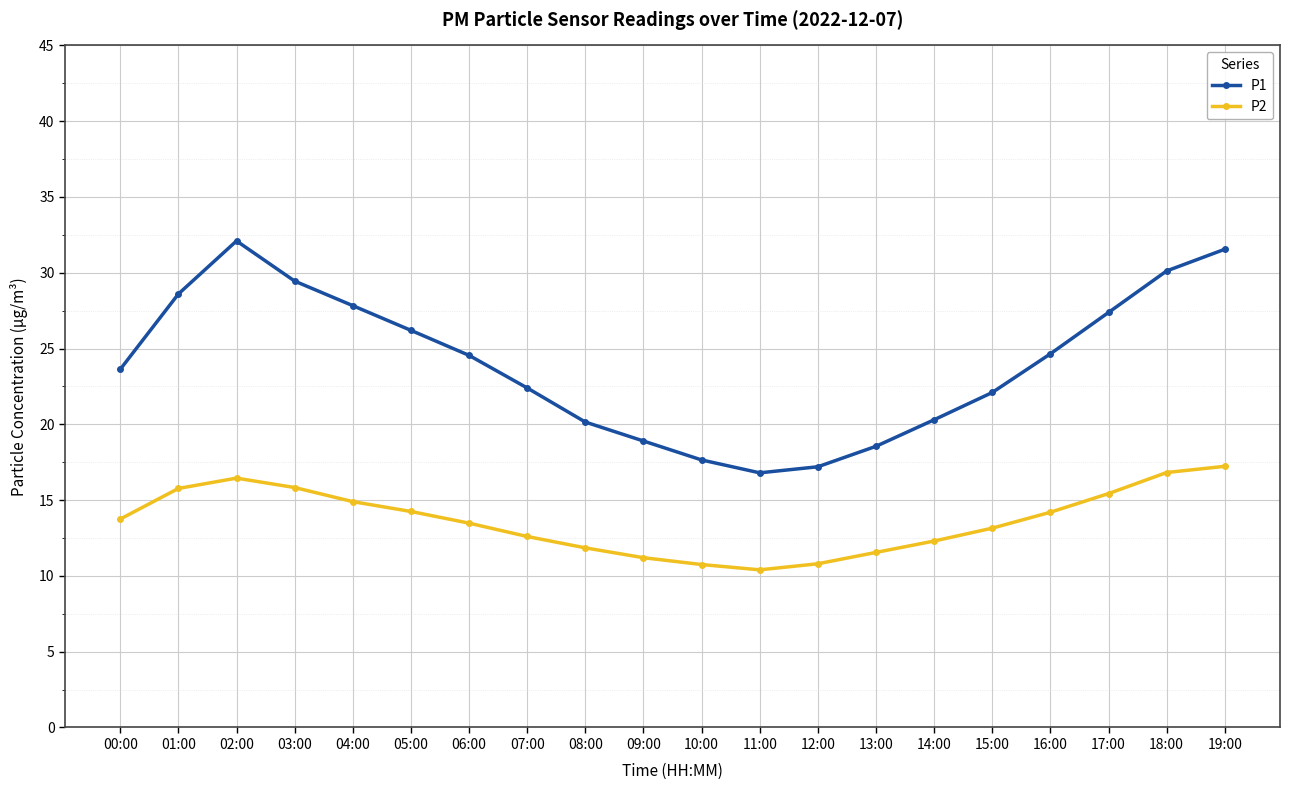

True or false: P1 and P2 intersect in this chart.

False